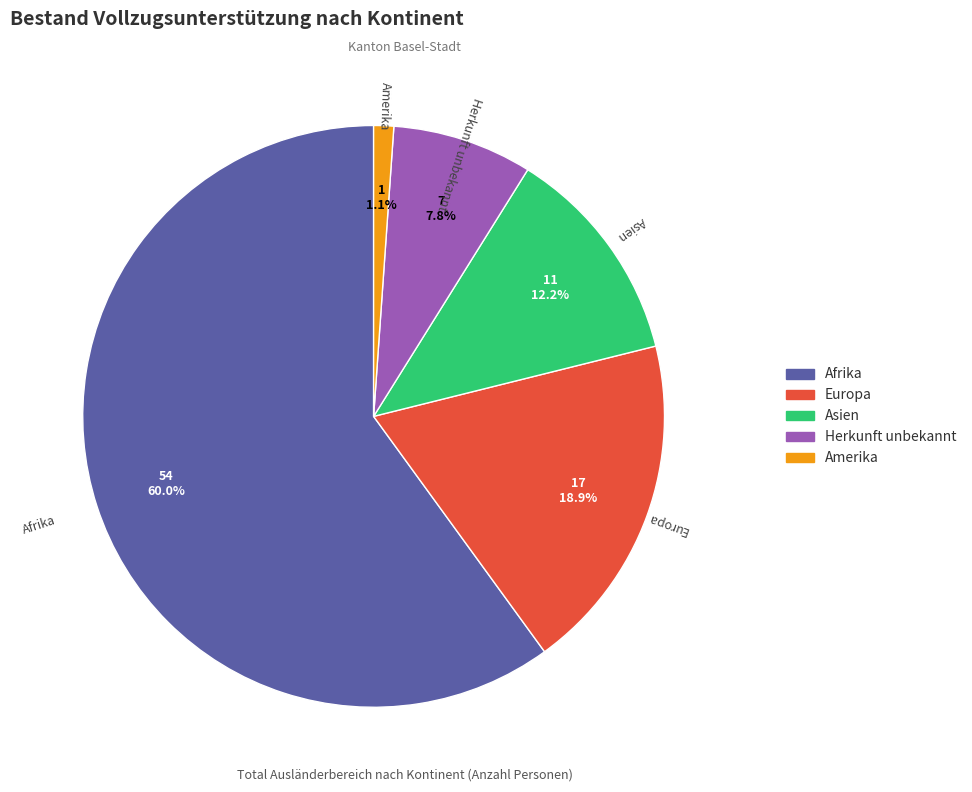

Is there a majority slice in this chart?

Yes